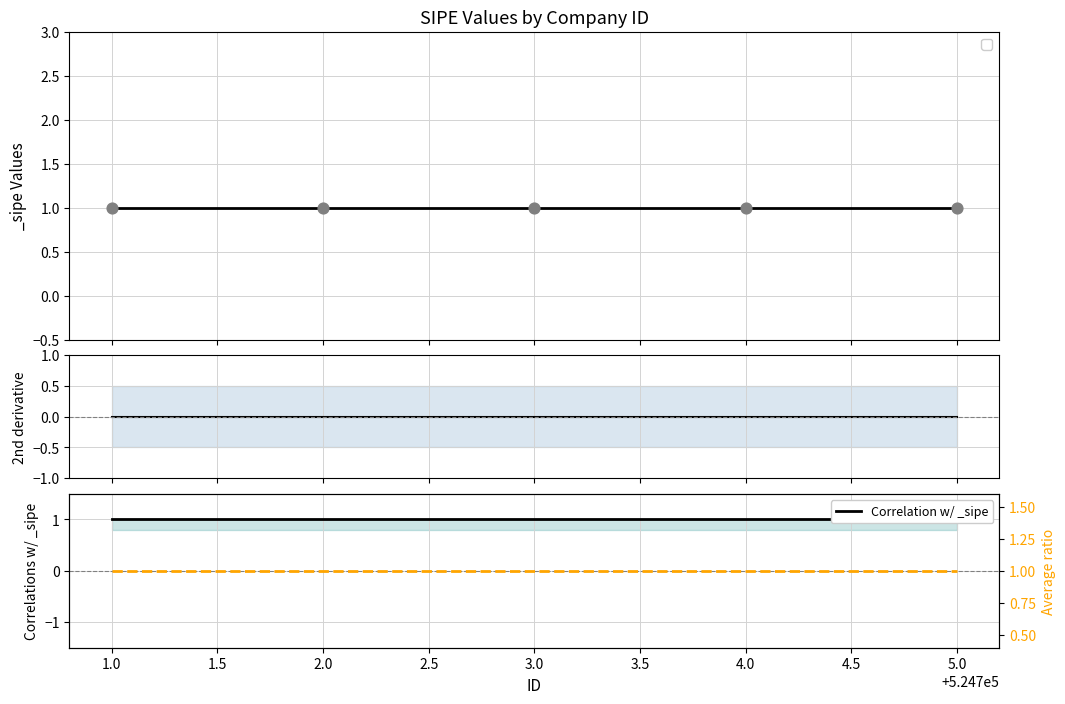

What is the total value across all series at 5.0?

2